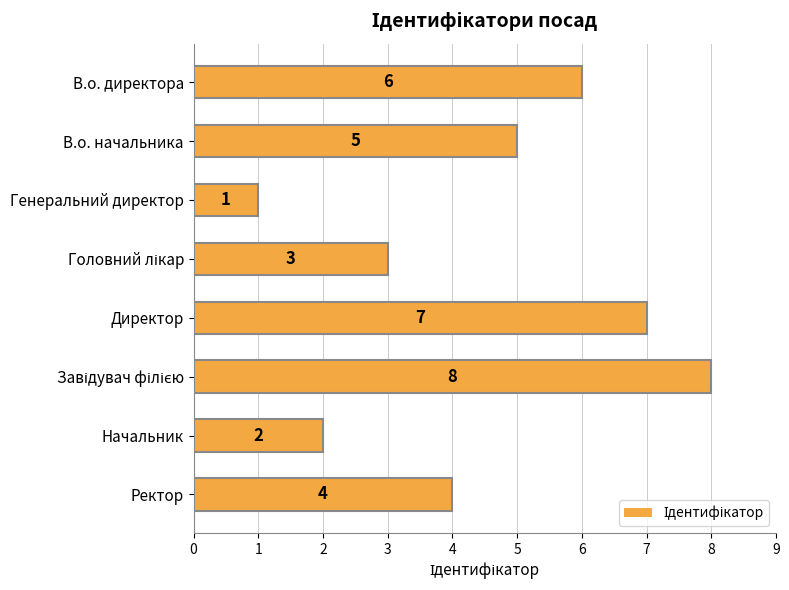

What is the maximum value shown in the chart?

8